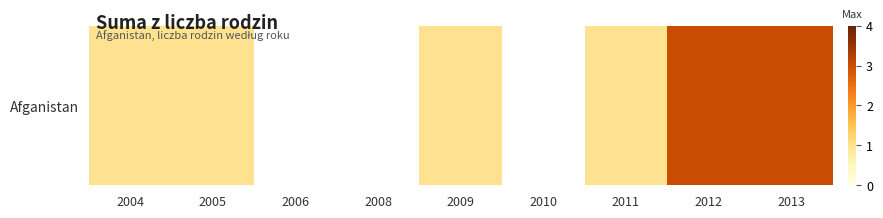

What is the difference between the values at 2013 and 2005?

2.0